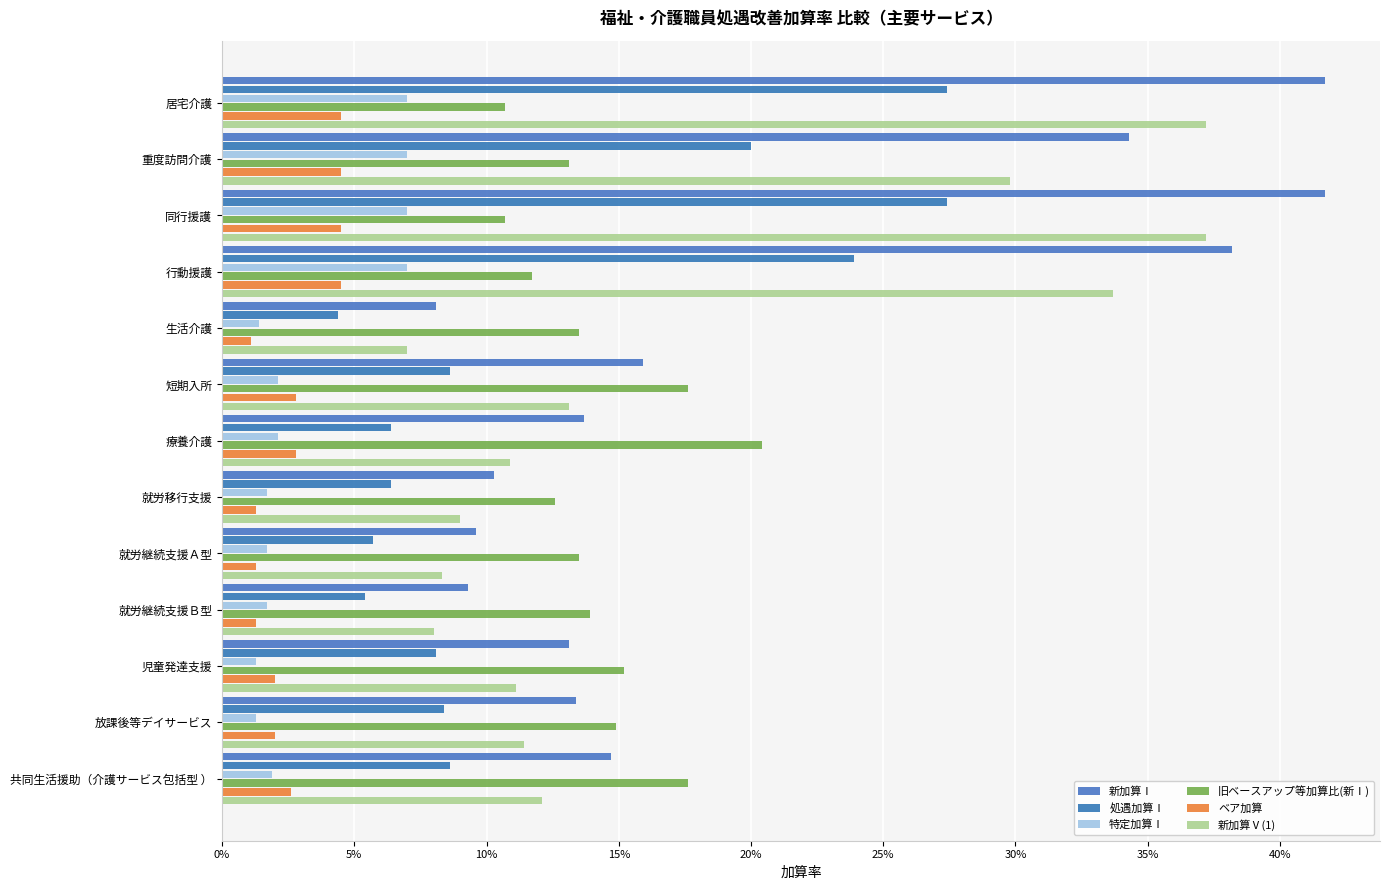

What is the greatest value displayed?

0.4